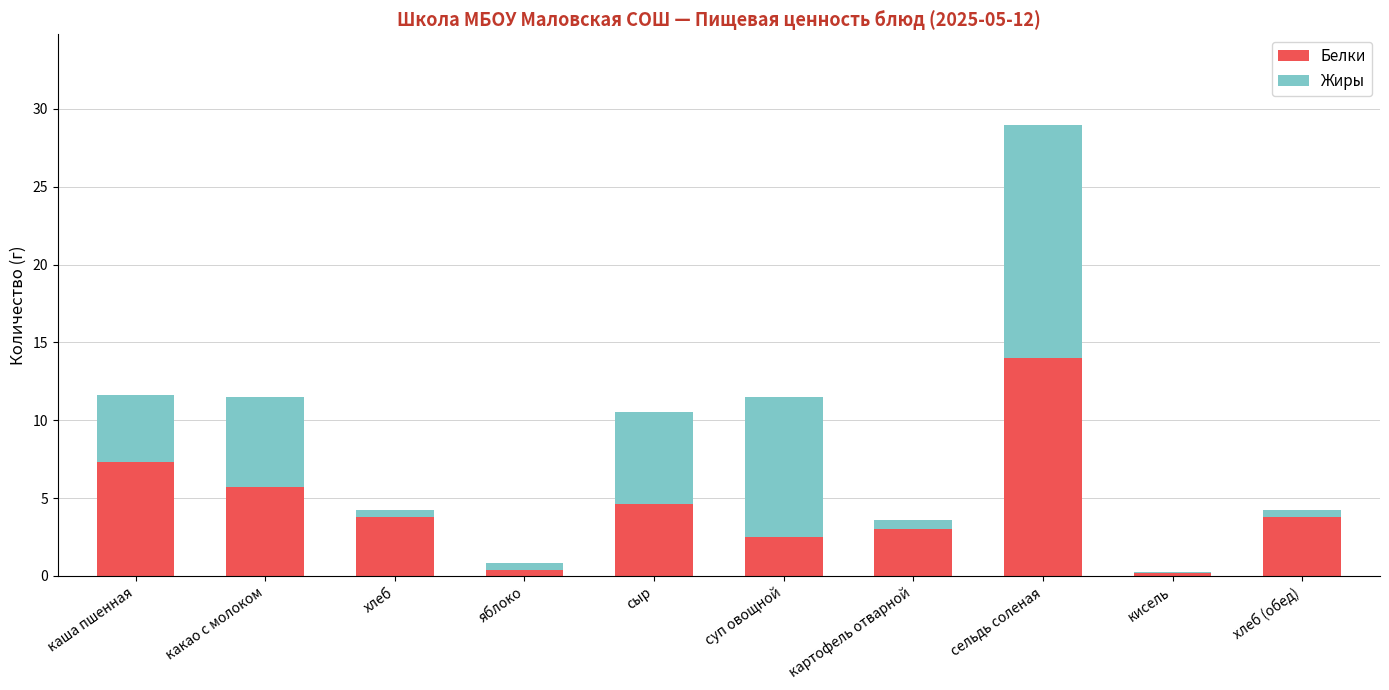

What is the total value across all series at сельдь соленая?

29.0